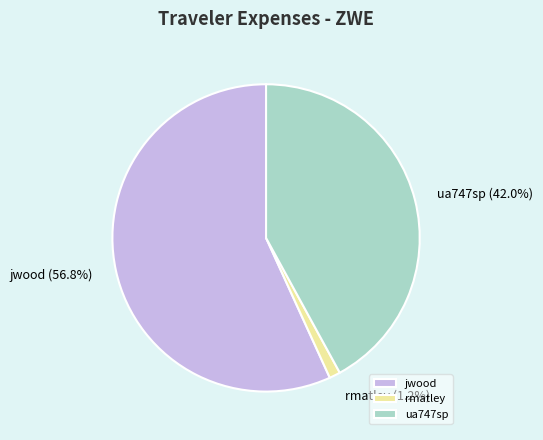

To the nearest percent, what is the combined percentage of jwood and rmatley?

58%